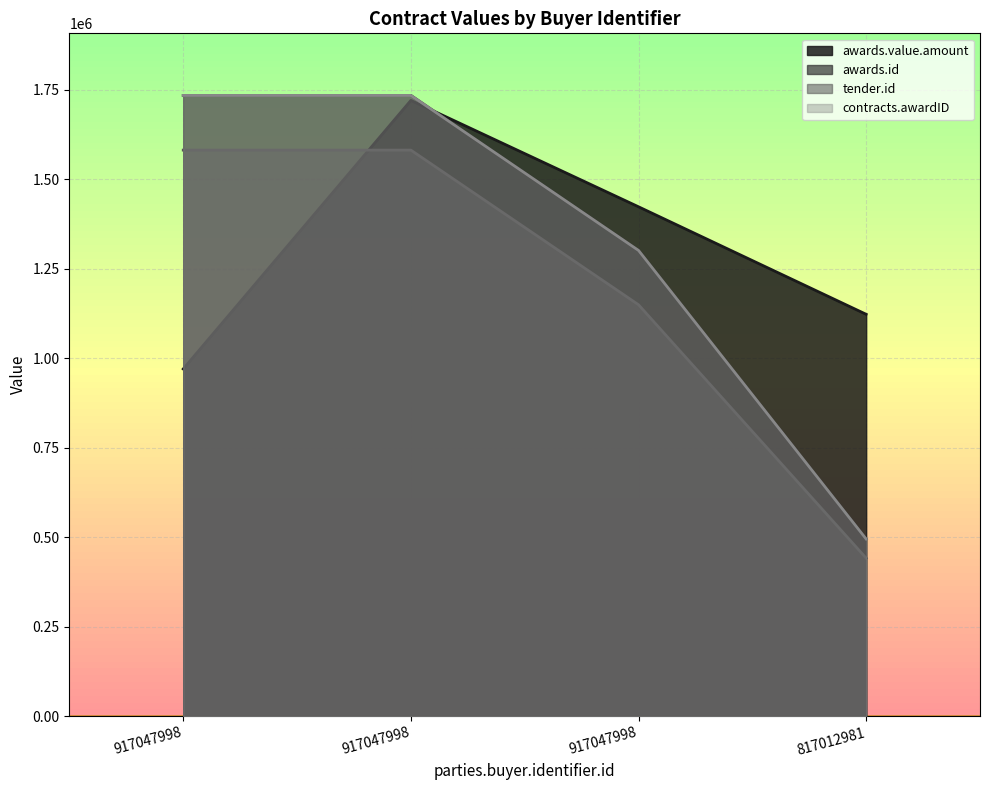

At which category does awards.id reach its first local peak?

917047998